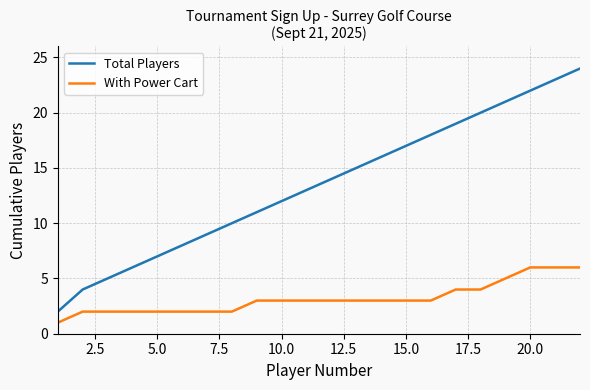

List the series in order of their peak value, lowest first.

With Power Cart, Total Players